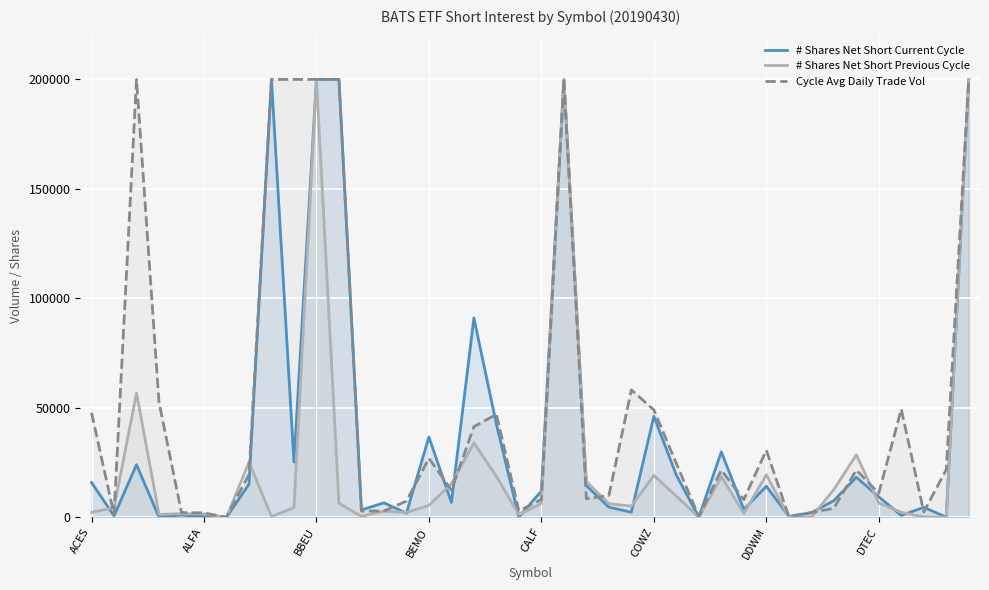

What is the spread (max minus min) of values at 18?

28329